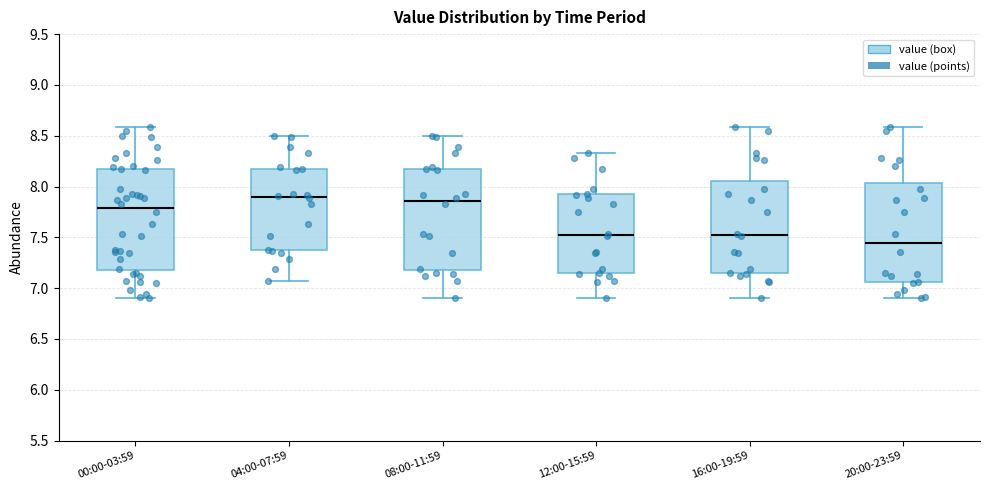

Reading left to right, read every box against the y-axis: the position of its median line, the range the box covers, and the ends of its whiskers. The values are not printed on the chart, so give them approximately, as read against the axis.

00:00-03:59: median 7.80, box 7.20 to 8.20, whiskers 6.90 to 8.60
04:00-07:59: median 7.90, box 7.40 to 8.20, whiskers 7.05 to 8.50
08:00-11:59: median 7.85, box 7.20 to 8.20, whiskers 6.90 to 8.50
12:00-15:59: median 7.50, box 7.15 to 7.90, whiskers 6.90 to 8.35
16:00-19:59: median 7.50, box 7.15 to 8.05, whiskers 6.90 to 8.60
20:00-23:59: median 7.45, box 7.05 to 8.05, whiskers 6.90 to 8.60